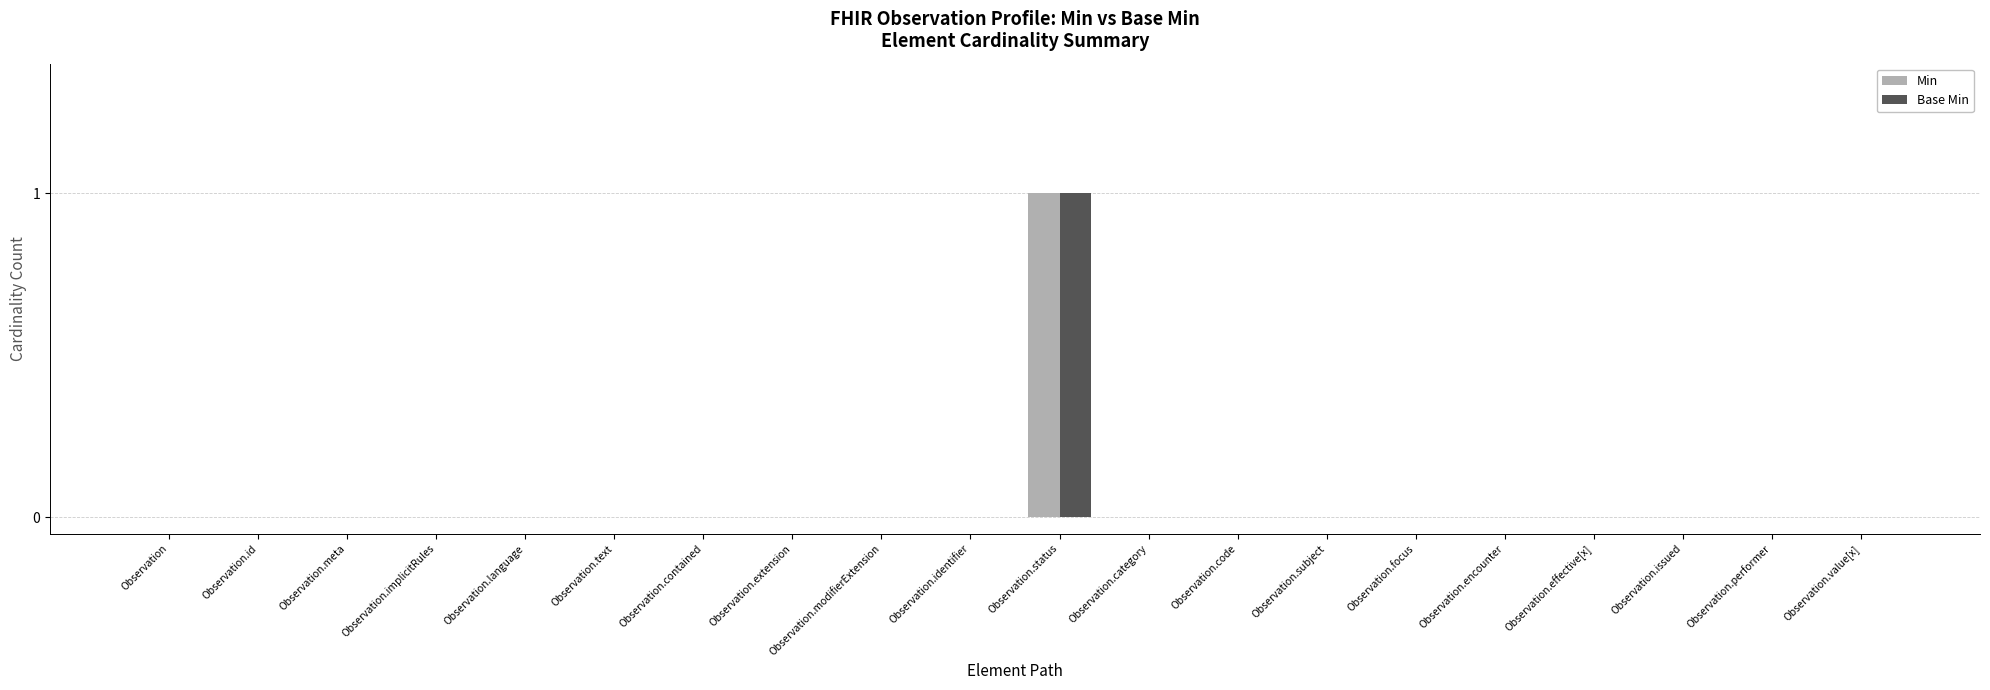

What is the highest value of the Base Min series?

1